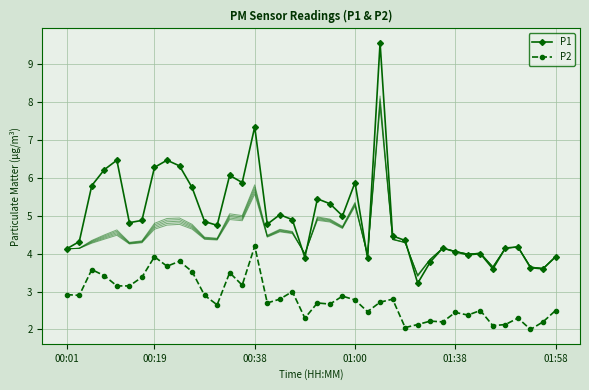

How many interior local valleys does the P2 series have?

13